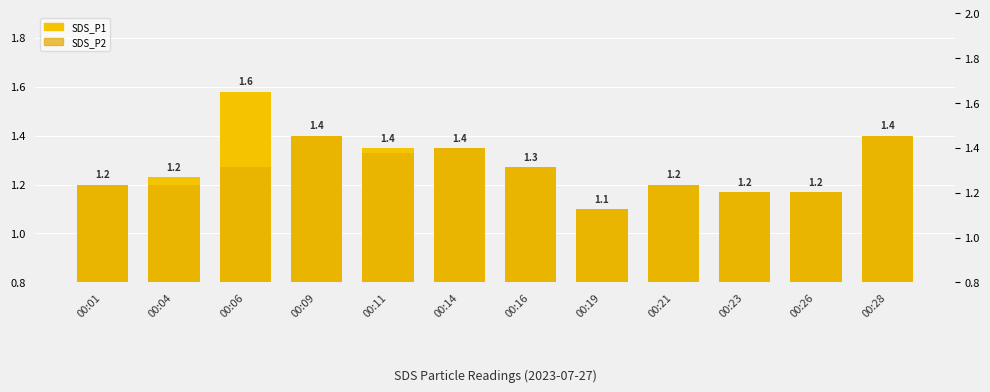

Read the SDS_P1 value at 00:06.

1.6